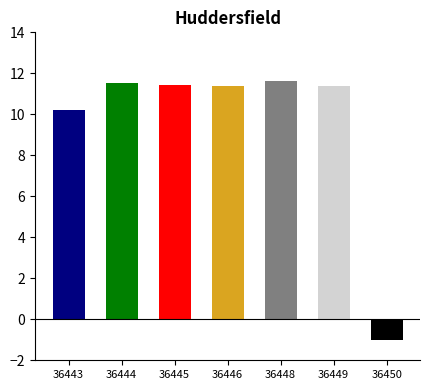

Between 36446 and 36443, which is larger?

36446